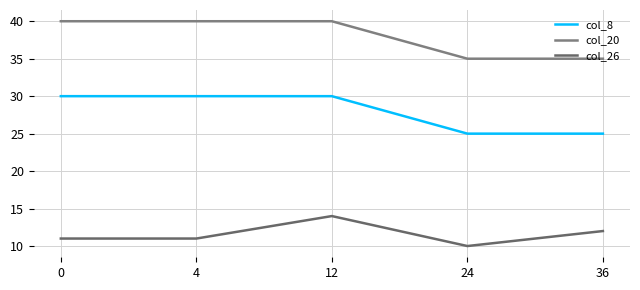

List the series in order of their peak value, lowest first.

col_26, col_8, col_20